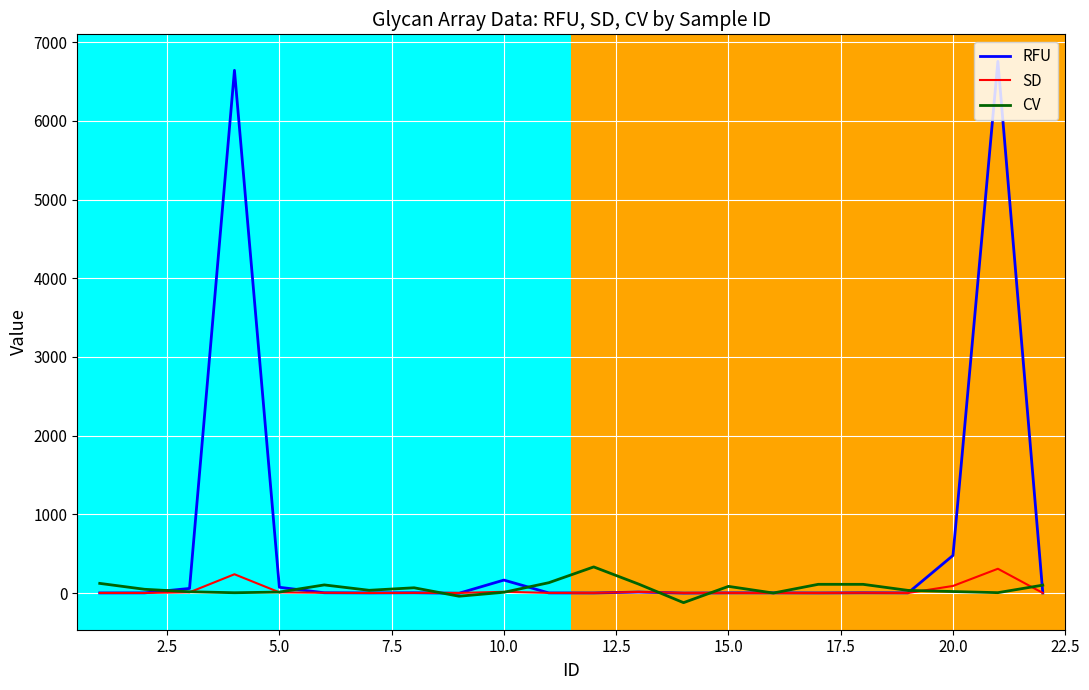

What is the greatest value displayed?

6754.8